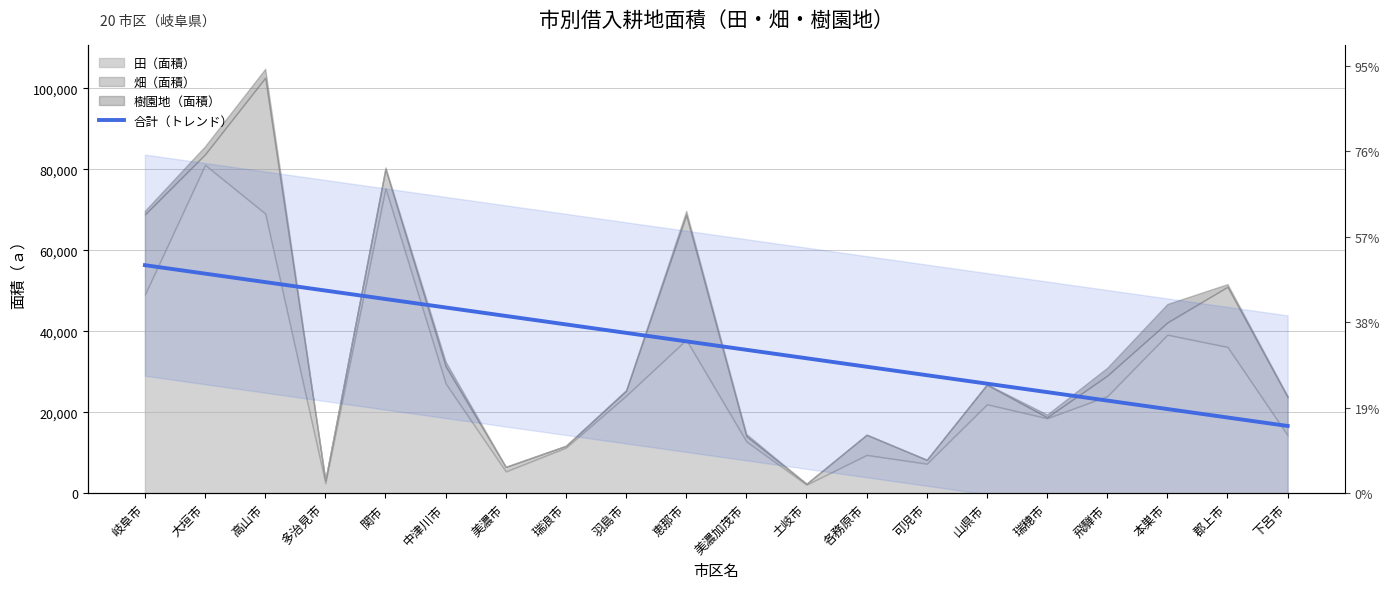

True or false: the data shows 45889.5 at 中津川市.

True